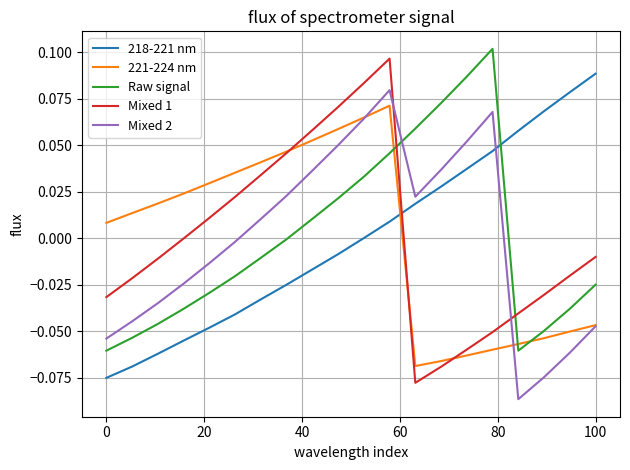

How many interior local peaks does the Mixed 2 series have?

2